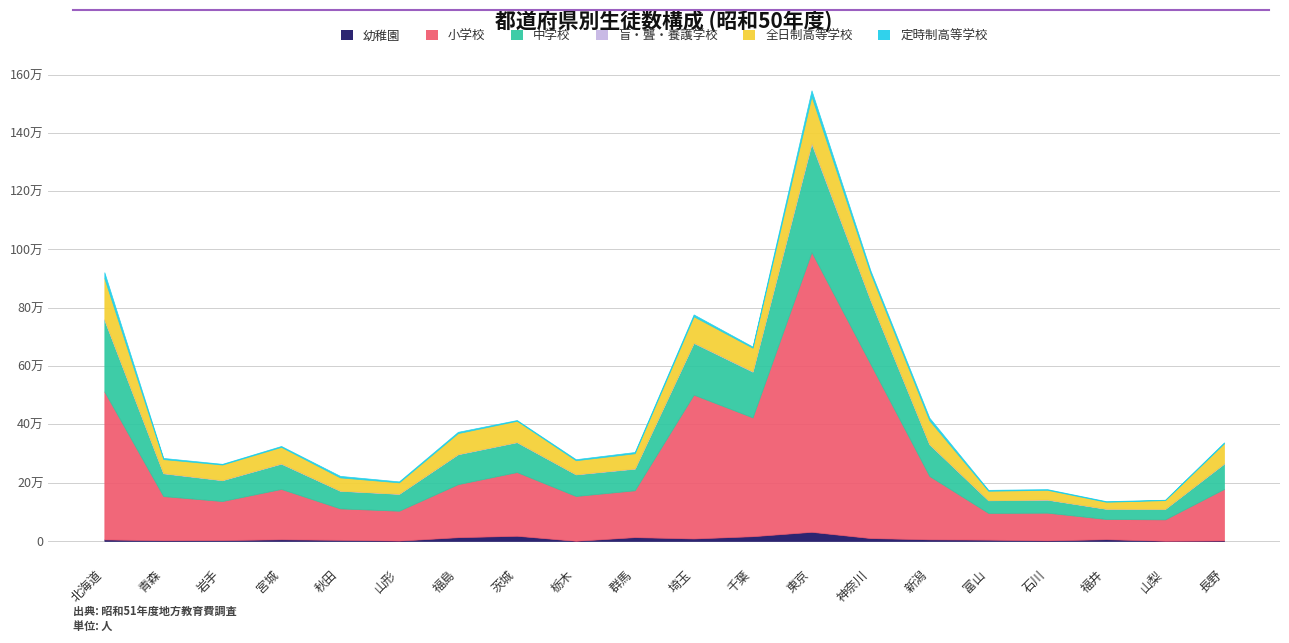

Reading left to right, transcribe all the data shown in this chart.

幼稚園: 5211	2115	2849	5689	3702	1038	12735	17608	403	12995	8401	16115	31154	9795	5482	4371	1691	5990	436	1404
小学校: 507362	151529	133900	172510	107810	102479	181839	218528	153665	160642	493299	407510	959932	597465	217119	91545	95150	69144	73435	176826
中学校: 245505	78126	71295	86592	60452	57791	102566	102458	74084	73951	177340	156749	370841	218229	108492	43254	44547	34952	35953	86735
盲・聾・養護学校: 2298	1140	907	1275	583	701	990	1010	764	1185	1308	1797	5135	2108	1249	652	818	462	433	1015
全日制高等学校: 141206	47774	53037	56465	45252	38883	71773	72527	47821	51940	90134	80670	158770	91092	81066	32198	33007	23648	29667	68726
定時制高等学校: 20221	3942	2504	3151	5281	3269	4396	2586	3626	4271	6564	3918	20045	9135	9140	3134	2428	2167	1363	3461